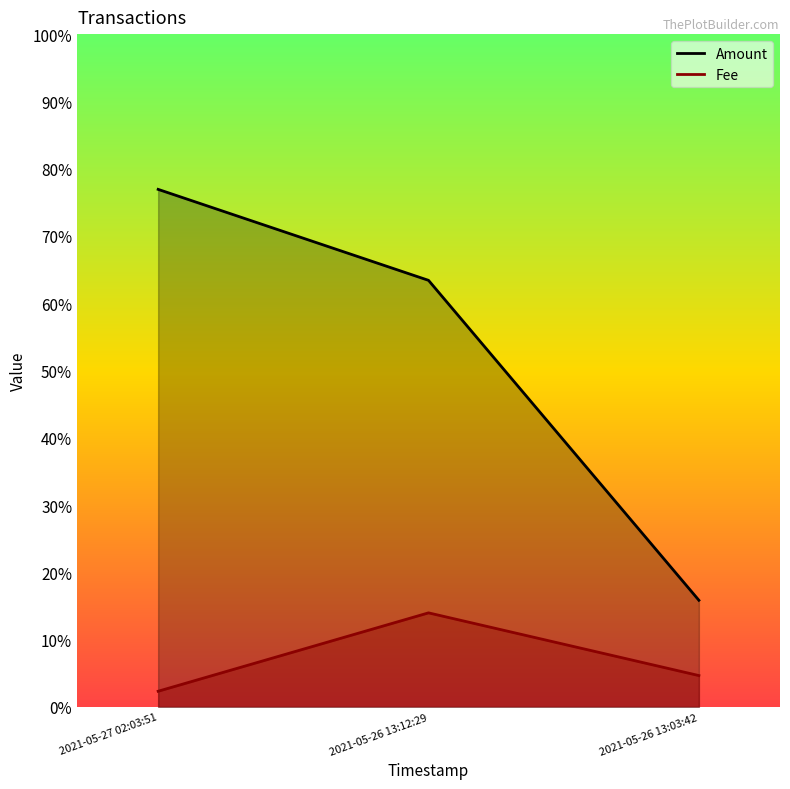

How many data points does each series have?

3